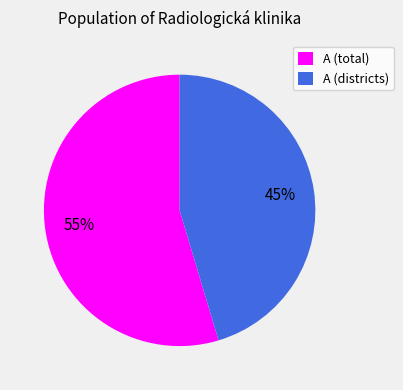

Is there any slice that represents more than half of the pie?

Yes